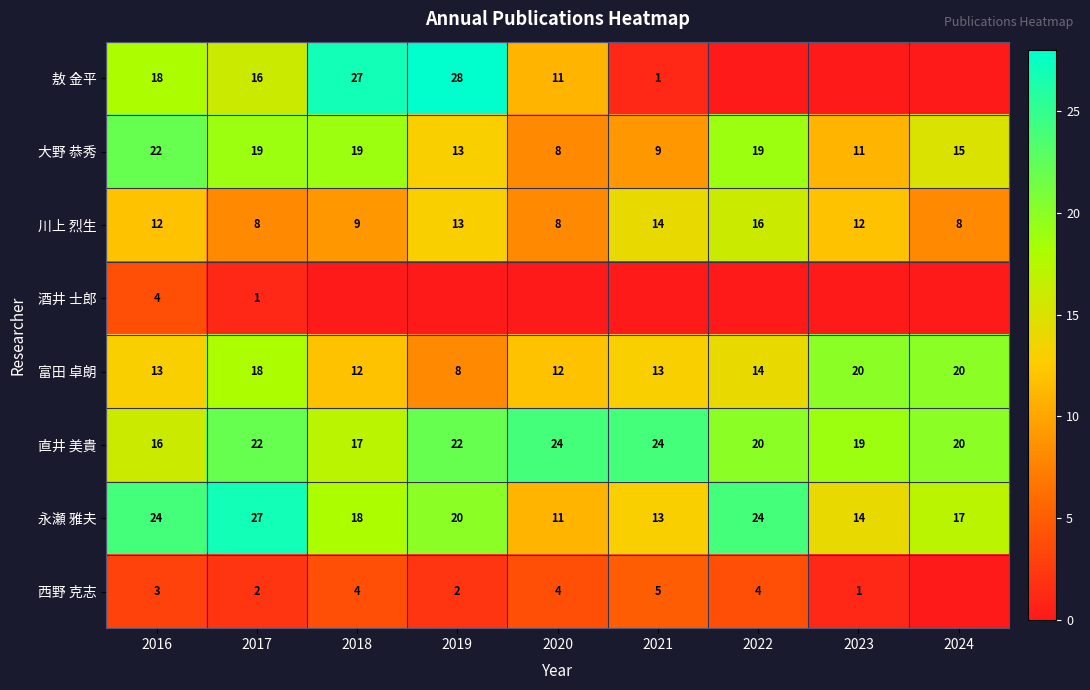

At which category is the sum across all series the highest?

2017